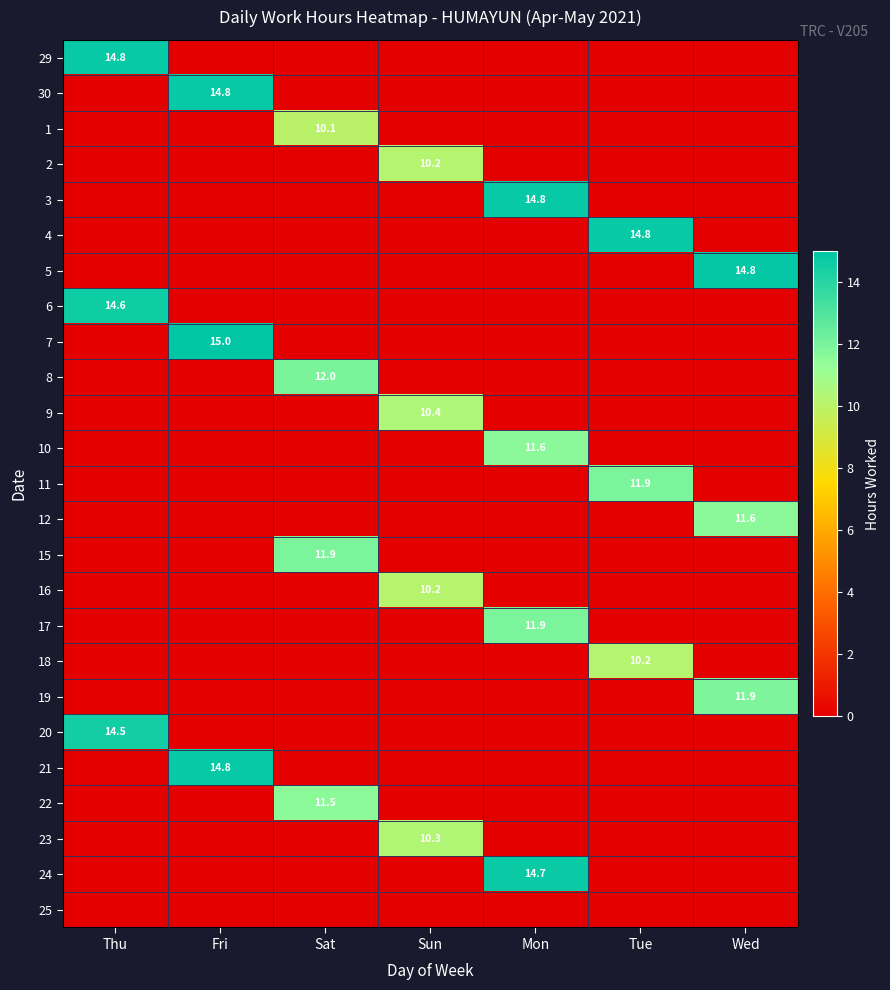

Is the value of 3 at Sat greater than the value of 22 at Sun?

No